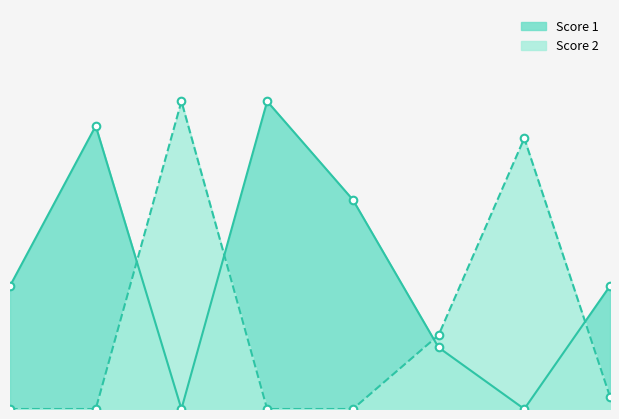

At how many categories does at least one series exceed 19?

4